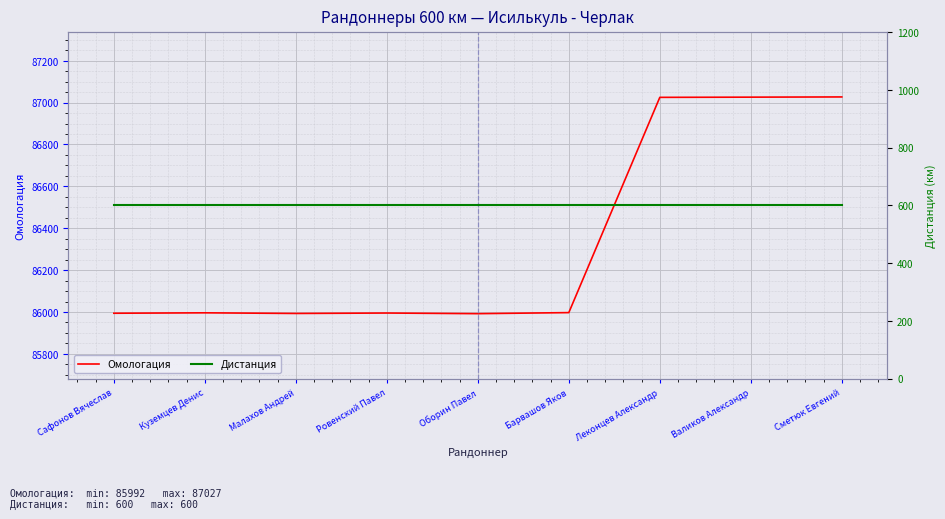

What is the sum of the Омологация values at Барвашов Яков and Сафонов Вячеслав?

171991